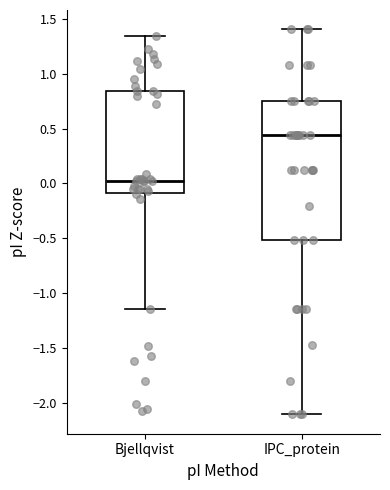

Reading left to right, transcribe this box plot: for each box, give where its median line is, the range the box spans, and where its two whiskers end, as read against the y-axis. The values are not printed on the chart, so give them approximately, as read against the axis.

Bjellqvist: median 0.00, box -0.10 to 0.85, whiskers -1.15 to 1.35
IPC_protein: median 0.45, box -0.50 to 0.75, whiskers -2.10 to 1.40